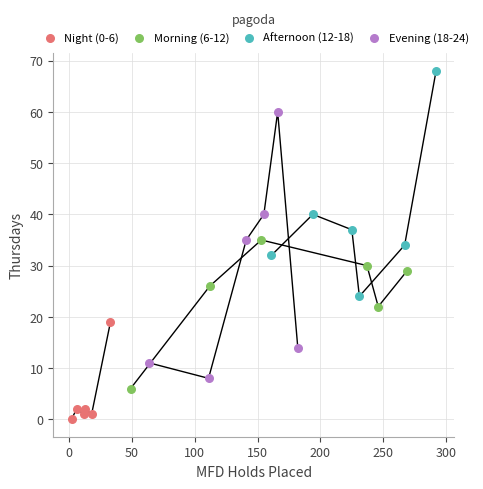

What are all the series names shown in the legend?

Night (0-6), Morning (6-12), Afternoon (12-18), Evening (18-24)